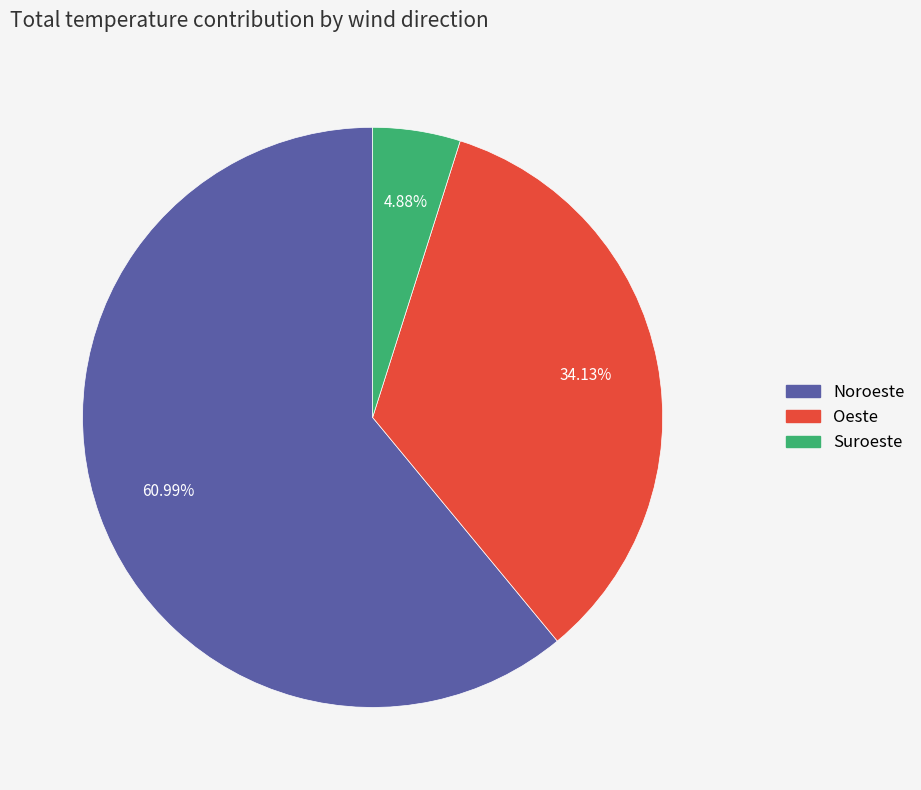

Is there any slice that represents more than half of the pie?

Yes